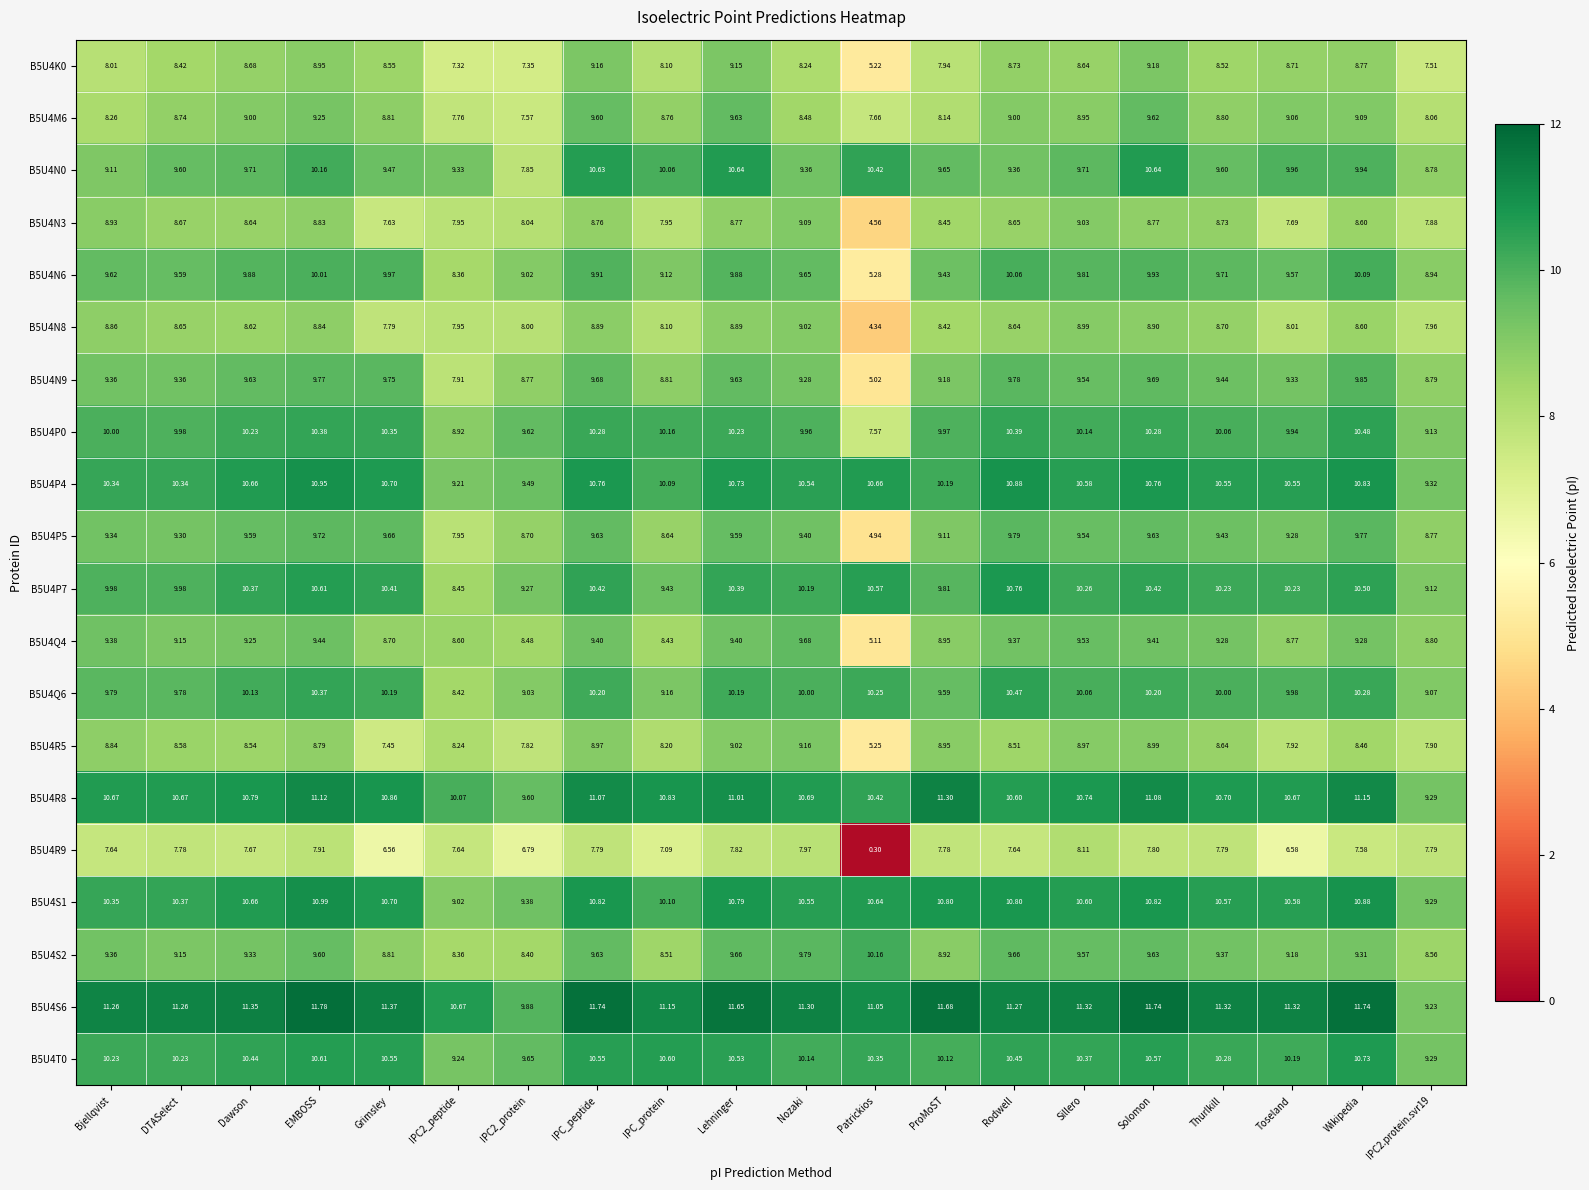

Which series has the widest spread of values?

B5U4R9